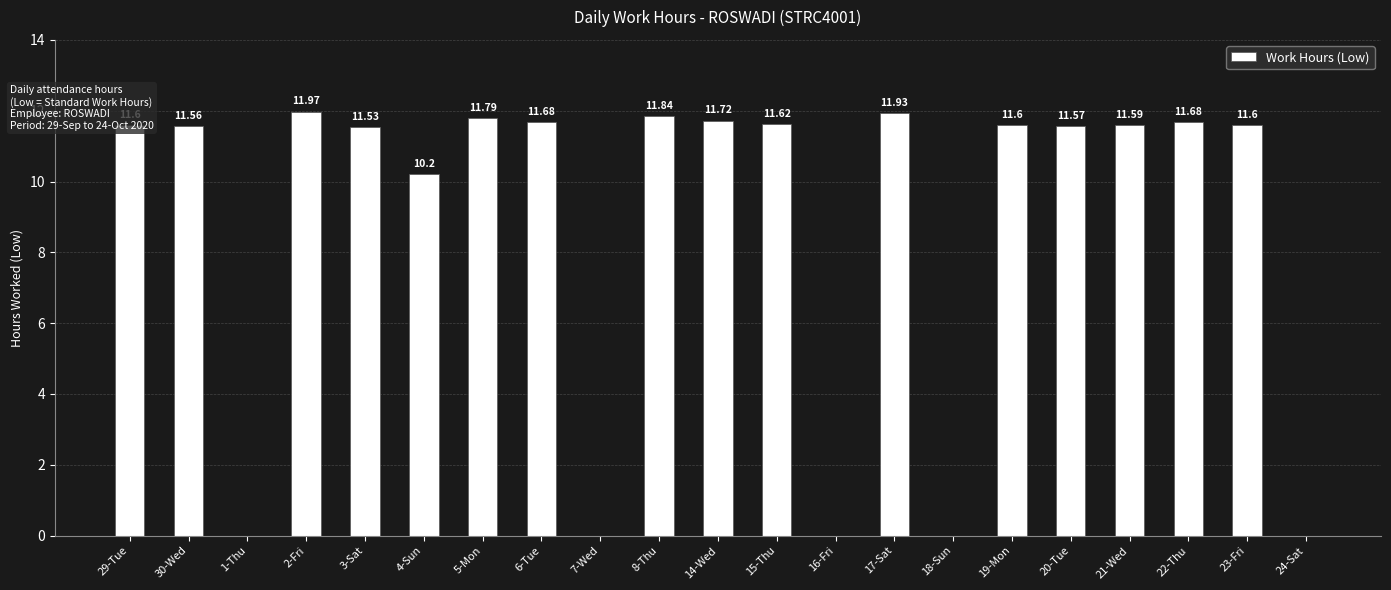

What is the sum of the values at 23-Fri and 7-Wed?

11.6